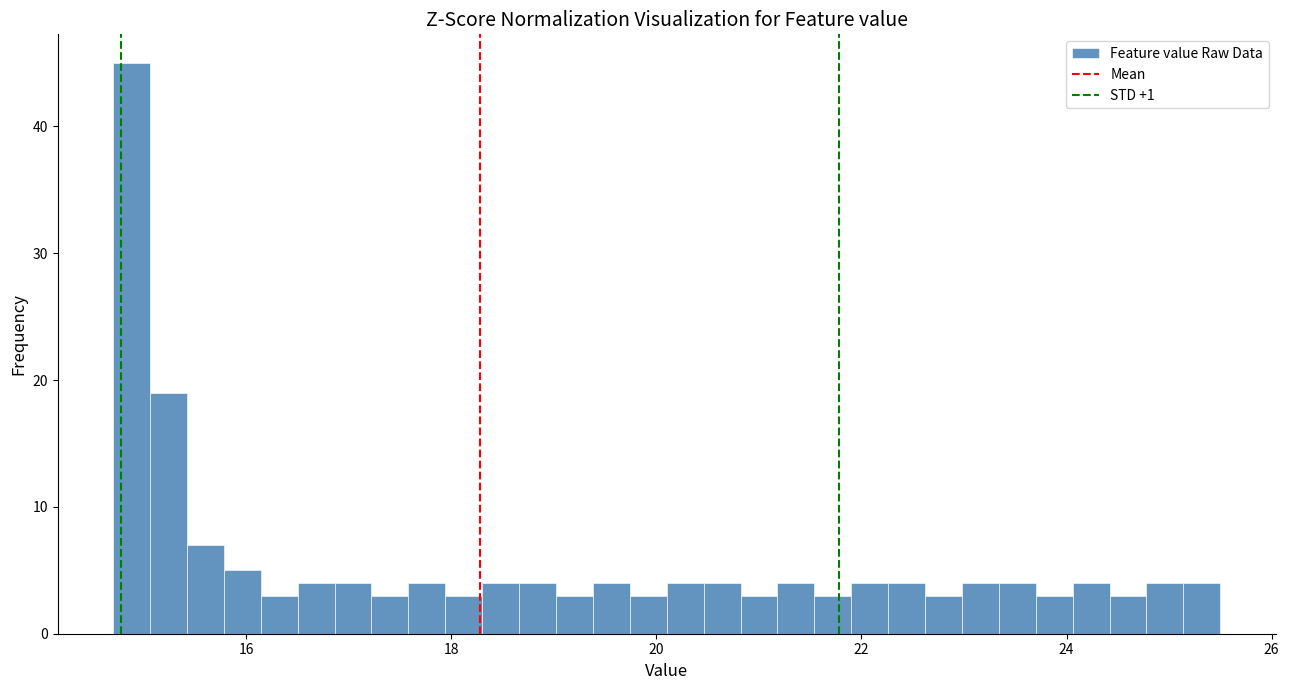

Around what value on the x-axis is the tallest bar? Give the approximate position of its centre, as read against the axis.

14.8